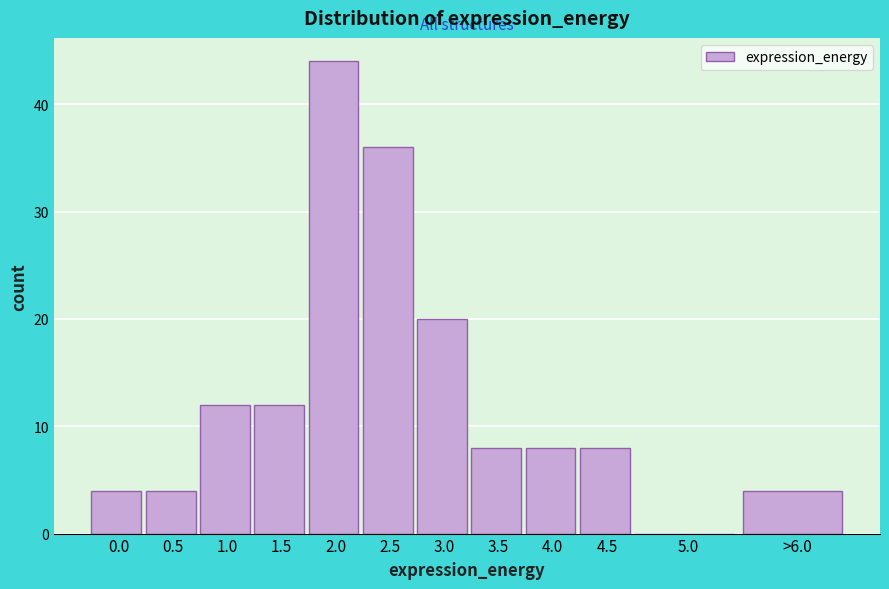

Reading left to right, list all the values displayed in this chart.

0.0=4	0.5=4	1.0=12	1.5=12	2.0=44	2.5=36	3.0=20	3.5=8	4.0=8	4.5=8	5.0=0	>6.0=4